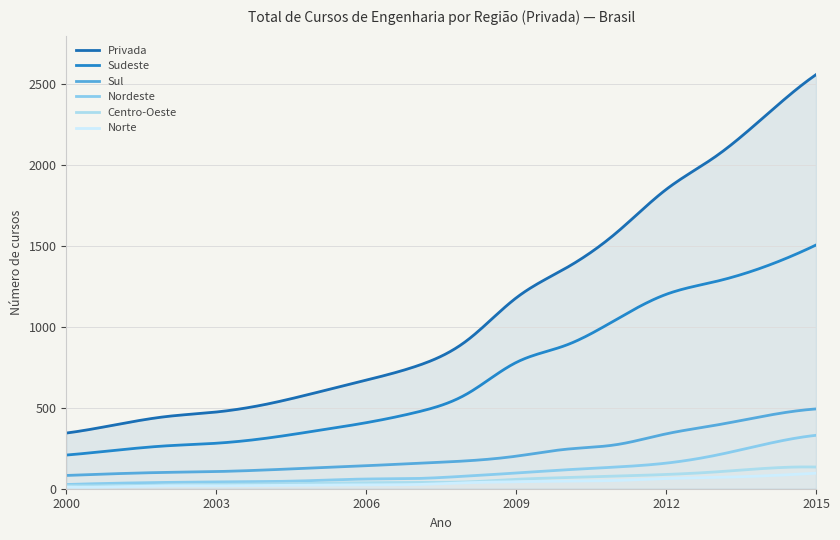

What is the average value of the Sul series?

213.8